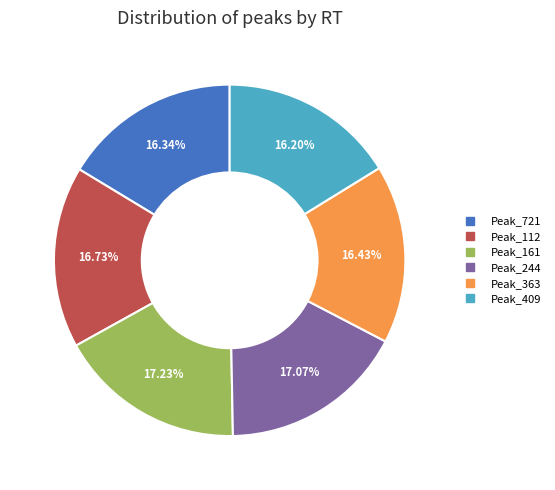

Is there any slice that represents more than half of the pie?

No